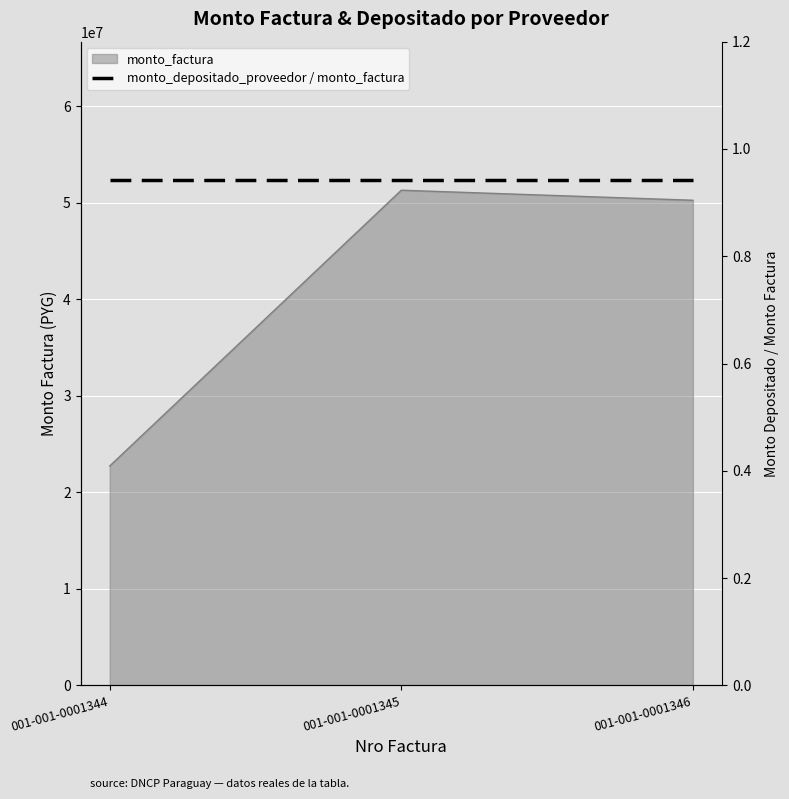

Reading left to right, transcribe all the data shown in this chart.

001-001-0001344=22723600	001-001-0001345=51290000	001-001-0001346=50250000